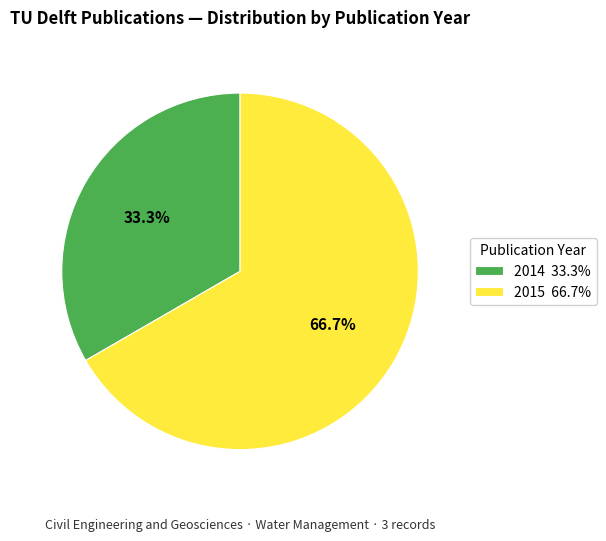

What percentage do 2014 33.3% and 2015 66.7% together represent?

100.0%